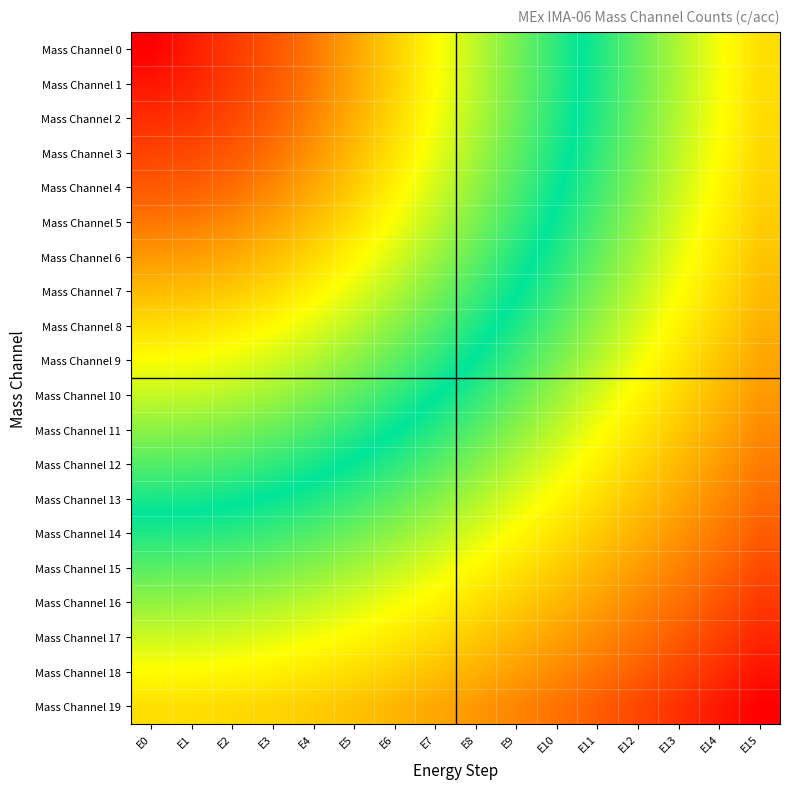

Reading left to right, what are all the values shown in this chart?

Mass Channel 0: E0=0.0	E1=0.1	E2=0.1	E3=0.2	E4=0.3	E5=0.3	E6=0.4	E7=0.5	E8=0.5	E9=0.6	E10=0.7	E11=0.7	E12=0.8	E13=0.9	E14=0.9	E15=1.0
Mass Channel 1: E0=0.1	E1=0.1	E2=0.1	E3=0.2	E4=0.3	E5=0.3	E6=0.4	E7=0.5	E8=0.5	E9=0.6	E10=0.7	E11=0.7	E12=0.8	E13=0.9	E14=0.9	E15=1.0
Mass Channel 2: E0=0.1	E1=0.1	E2=0.2	E3=0.2	E4=0.3	E5=0.3	E6=0.4	E7=0.5	E8=0.5	E9=0.6	E10=0.7	E11=0.7	E12=0.8	E13=0.9	E14=0.9	E15=1.0
Mass Channel 3: E0=0.2	E1=0.2	E2=0.2	E3=0.3	E4=0.3	E5=0.4	E6=0.4	E7=0.5	E8=0.6	E9=0.6	E10=0.7	E11=0.8	E12=0.8	E13=0.9	E14=0.9	E15=1.0
Mass Channel 4: E0=0.2	E1=0.2	E2=0.2	E3=0.3	E4=0.3	E5=0.4	E6=0.5	E7=0.5	E8=0.6	E9=0.6	E10=0.7	E11=0.8	E12=0.8	E13=0.9	E14=1.0	E15=1.0
Mass Channel 5: E0=0.3	E1=0.3	E2=0.3	E3=0.3	E4=0.4	E5=0.4	E6=0.5	E7=0.5	E8=0.6	E9=0.7	E10=0.7	E11=0.8	E12=0.8	E13=0.9	E14=1.0	E15=1.0
Mass Channel 6: E0=0.3	E1=0.3	E2=0.3	E3=0.4	E4=0.4	E5=0.5	E6=0.5	E7=0.6	E8=0.6	E9=0.7	E10=0.7	E11=0.8	E12=0.9	E13=0.9	E14=1.0	E15=1.0
Mass Channel 7: E0=0.4	E1=0.4	E2=0.4	E3=0.4	E4=0.5	E5=0.5	E6=0.5	E7=0.6	E8=0.6	E9=0.7	E10=0.8	E11=0.8	E12=0.9	E13=0.9	E14=1.0	E15=1.1
Mass Channel 8: E0=0.4	E1=0.4	E2=0.4	E3=0.5	E4=0.5	E5=0.5	E6=0.6	E7=0.6	E8=0.7	E9=0.7	E10=0.8	E11=0.8	E12=0.9	E13=1.0	E14=1.0	E15=1.1
Mass Channel 9: E0=0.5	E1=0.5	E2=0.5	E3=0.5	E4=0.5	E5=0.6	E6=0.6	E7=0.7	E8=0.7	E9=0.8	E10=0.8	E11=0.9	E12=0.9	E13=1.0	E14=1.0	E15=1.1
Mass Channel 10: E0=0.5	E1=0.5	E2=0.5	E3=0.6	E4=0.6	E5=0.6	E6=0.7	E7=0.7	E8=0.7	E9=0.8	E10=0.8	E11=0.9	E12=1.0	E13=1.0	E14=1.1	E15=1.1
Mass Channel 11: E0=0.6	E1=0.6	E2=0.6	E3=0.6	E4=0.6	E5=0.7	E6=0.7	E7=0.7	E8=0.8	E9=0.8	E10=0.9	E11=0.9	E12=1.0	E13=1.0	E14=1.1	E15=1.2
Mass Channel 12: E0=0.6	E1=0.6	E2=0.6	E3=0.7	E4=0.7	E5=0.7	E6=0.7	E7=0.8	E8=0.8	E9=0.9	E10=0.9	E11=1.0	E12=1.0	E13=1.1	E14=1.1	E15=1.2
Mass Channel 13: E0=0.7	E1=0.7	E2=0.7	E3=0.7	E4=0.7	E5=0.8	E6=0.8	E7=0.8	E8=0.9	E9=0.9	E10=1.0	E11=1.0	E12=1.1	E13=1.1	E14=1.2	E15=1.2
Mass Channel 14: E0=0.7	E1=0.7	E2=0.7	E3=0.8	E4=0.8	E5=0.8	E6=0.8	E7=0.9	E8=0.9	E9=1.0	E10=1.0	E11=1.0	E12=1.1	E13=1.1	E14=1.2	E15=1.2
Mass Channel 15: E0=0.8	E1=0.8	E2=0.8	E3=0.8	E4=0.8	E5=0.9	E6=0.9	E7=0.9	E8=1.0	E9=1.0	E10=1.0	E11=1.1	E12=1.1	E13=1.2	E14=1.2	E15=1.3
Mass Channel 16: E0=0.8	E1=0.8	E2=0.9	E3=0.9	E4=0.9	E5=0.9	E6=0.9	E7=1.0	E8=1.0	E9=1.0	E10=1.1	E11=1.1	E12=1.2	E13=1.2	E14=1.3	E15=1.3
Mass Channel 17: E0=0.9	E1=0.9	E2=0.9	E3=0.9	E4=0.9	E5=1.0	E6=1.0	E7=1.0	E8=1.0	E9=1.1	E10=1.1	E11=1.2	E12=1.2	E13=1.2	E14=1.3	E15=1.3
Mass Channel 18: E0=0.9	E1=0.9	E2=1.0	E3=1.0	E4=1.0	E5=1.0	E6=1.0	E7=1.1	E8=1.1	E9=1.1	E10=1.2	E11=1.2	E12=1.2	E13=1.3	E14=1.3	E15=1.4
Mass Channel 19: E0=1.0	E1=1.0	E2=1.0	E3=1.0	E4=1.0	E5=1.1	E6=1.1	E7=1.1	E8=1.1	E9=1.2	E10=1.2	E11=1.2	E12=1.3	E13=1.3	E14=1.4	E15=1.4